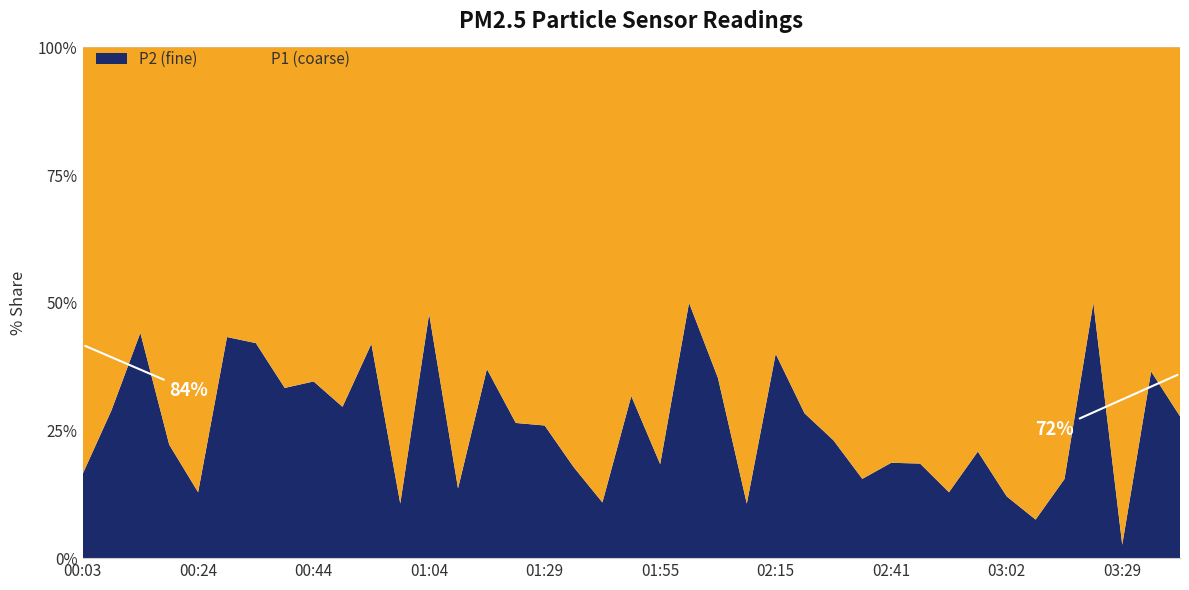

Reading left to right, list all the values displayed in this chart.

P1: 00:03=5.2	00:08=1.4	00:14=0.4	00:19=1.3	00:24=1.4	00:29=1.5	00:34=0.6	00:39=0.7	00:44=1.6	00:49=0.9	00:54=0.7	00:59=1.7	01:04=1.2	01:09=2.5	01:14=0.7	01:24=2.5	01:29=0.6	01:34=1.4	01:39=2.5	01:49=2.6	01:55=1.3	02:00=0.5	02:05=0.6	02:10=3.6	02:15=0.8	02:20=2.4	02:31=1.0	02:36=2.7	02:41=3.9	02:47=0.9	02:52=5.4	02:57=1.6	03:02=3.8	03:07=2.5	03:13=3.0	03:18=0.5	03:29=17.4	03:34=2.2	03:39=0.5
P2: 00:03=1.0	00:08=0.6	00:14=0.3	00:19=0.4	00:24=0.2	00:29=1.1	00:34=0.4	00:39=0.3	00:44=0.8	00:49=0.4	00:54=0.5	00:59=0.2	01:04=1.1	01:09=0.4	01:14=0.4	01:24=0.9	01:29=0.2	01:34=0.3	01:39=0.3	01:49=1.2	01:55=0.3	02:00=0.5	02:05=0.3	02:10=0.4	02:15=0.5	02:20=0.9	02:31=0.3	02:36=0.5	02:41=0.9	02:47=0.2	02:52=0.8	02:57=0.4	03:02=0.5	03:07=0.2	03:13=0.6	03:18=0.5	03:29=0.5	03:34=1.2	03:39=0.2